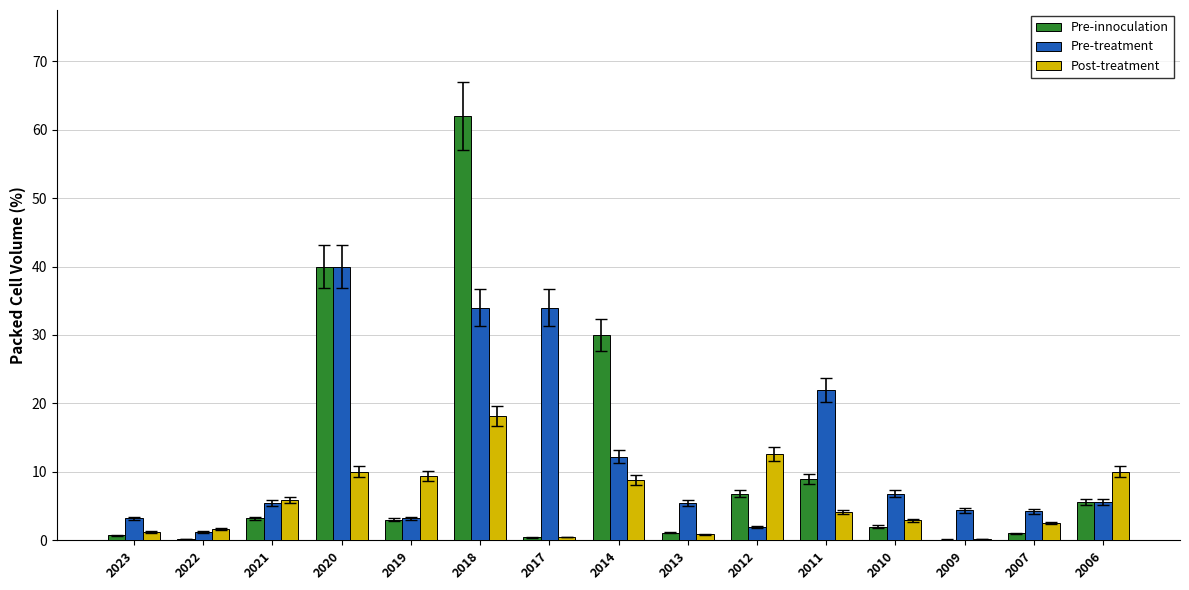

What are all the series names shown in the legend?

Pre-innoculation, Pre-treatment, Post-treatment